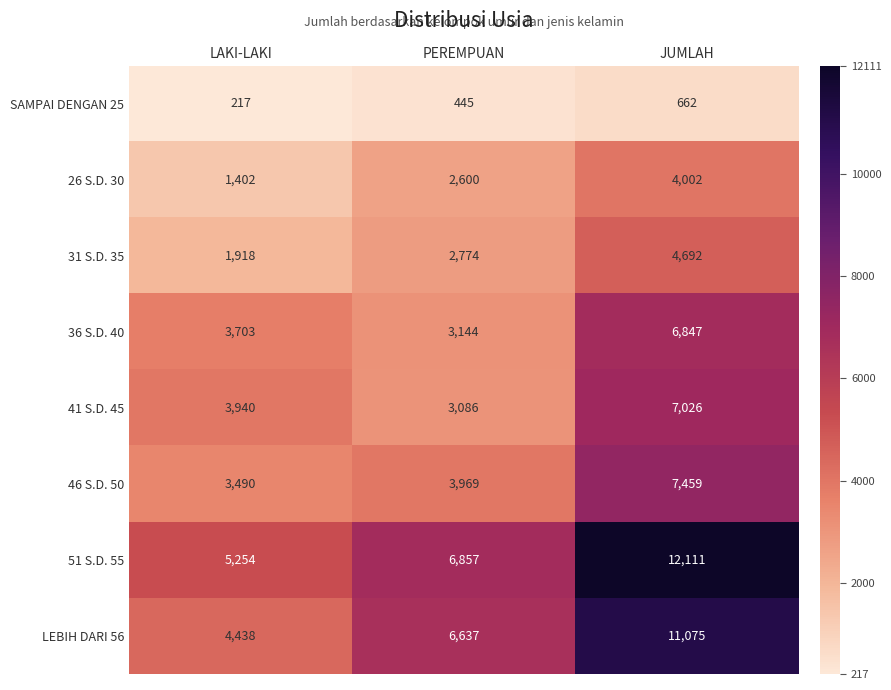

Reading right to left, list all the values displayed in this chart.

SAMPAI DENGAN 25: JUMLAH=662	PEREMPUAN=445	LAKI-LAKI=217
26 S.D. 30: JUMLAH=4002	PEREMPUAN=2600	LAKI-LAKI=1402
31 S.D. 35: JUMLAH=4692	PEREMPUAN=2774	LAKI-LAKI=1918
36 S.D. 40: JUMLAH=6847	PEREMPUAN=3144	LAKI-LAKI=3703
41 S.D. 45: JUMLAH=7026	PEREMPUAN=3086	LAKI-LAKI=3940
46 S.D. 50: JUMLAH=7459	PEREMPUAN=3969	LAKI-LAKI=3490
51 S.D. 55: JUMLAH=12111	PEREMPUAN=6857	LAKI-LAKI=5254
LEBIH DARI 56: JUMLAH=11075	PEREMPUAN=6637	LAKI-LAKI=4438